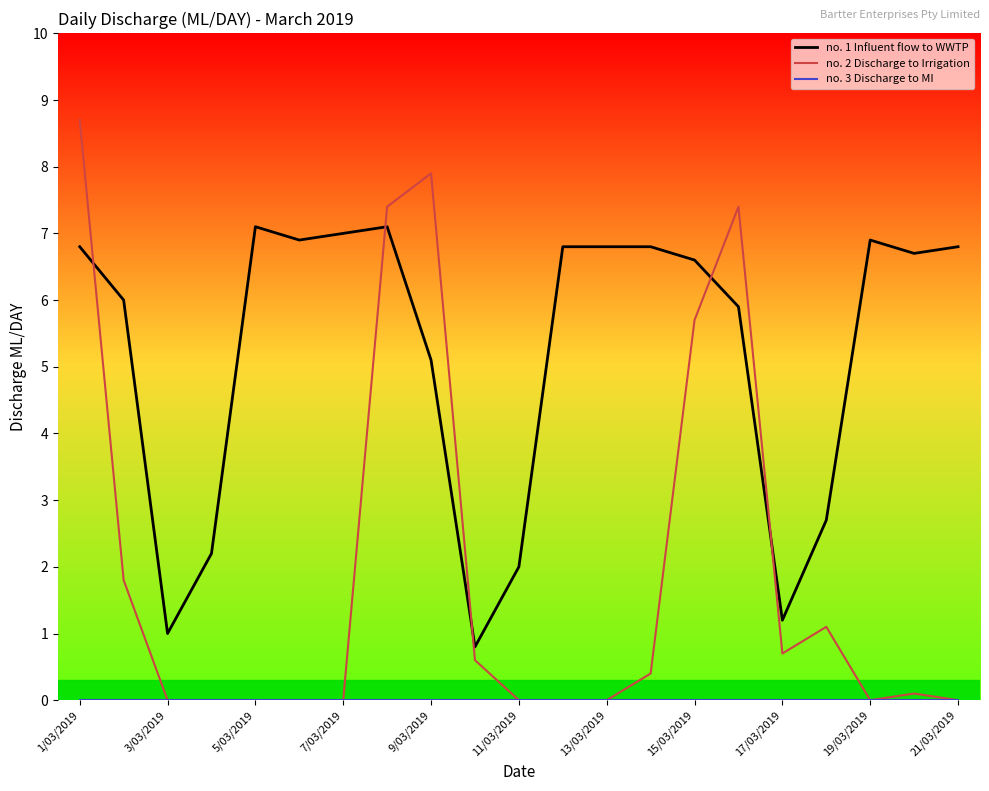

What is the highest value of the no. 1 Influent flow to WWTP series?

7.1